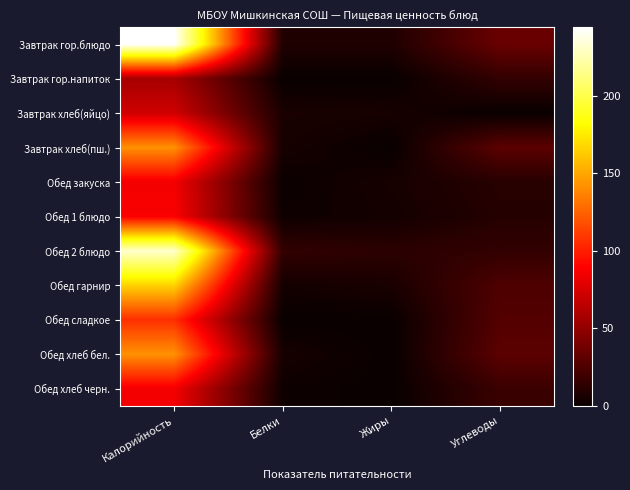

At how many categories does at least one series exceed 208?

1